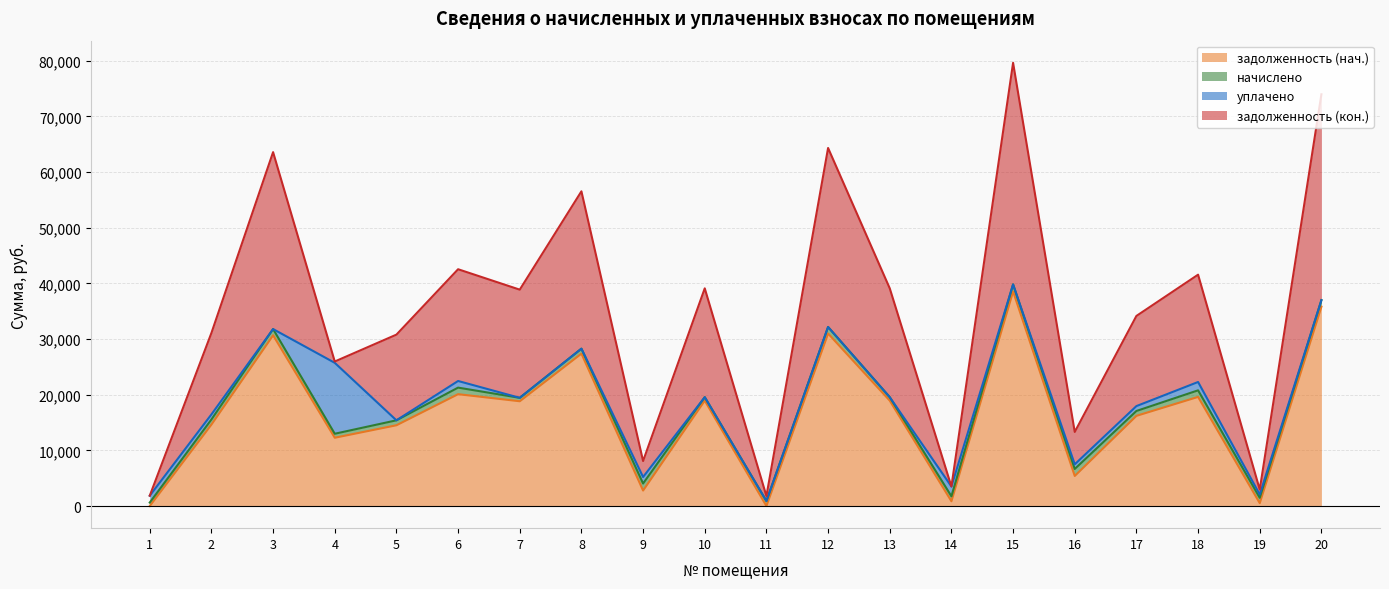

Where is the first local maximum for задолженность (нач.)?

3